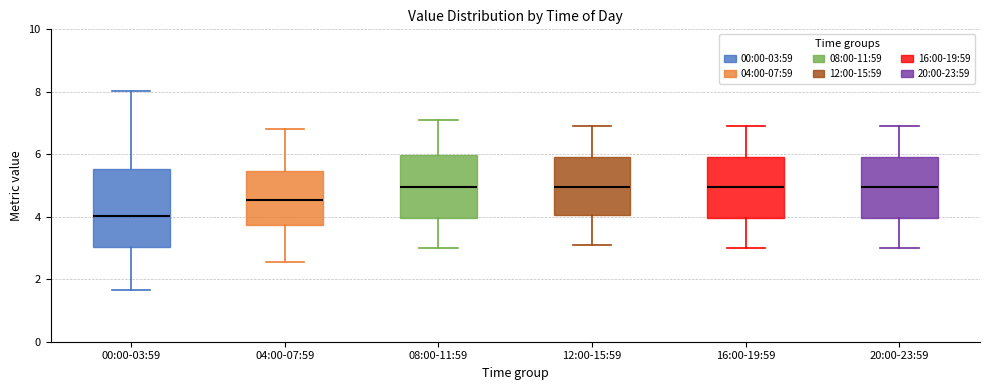

Reading left to right, transcribe this box plot: for each box, give where its median line is, the range the box spans, and where its two whiskers end, as read against the y-axis. The values are not printed on the chart, so give them approximately, as read against the axis.

00:00-03:59: median 4.0, box 3.0 to 5.6, whiskers 1.6 to 8.0
04:00-07:59: median 4.6, box 3.8 to 5.4, whiskers 2.6 to 6.8
08:00-11:59: median 5.0, box 4.0 to 6.0, whiskers 3.0 to 7.2
12:00-15:59: median 5.0, box 4.0 to 6.0, whiskers 3.2 to 7.0
16:00-19:59: median 5.0, box 4.0 to 6.0, whiskers 3.0 to 7.0
20:00-23:59: median 5.0, box 4.0 to 6.0, whiskers 3.0 to 7.0